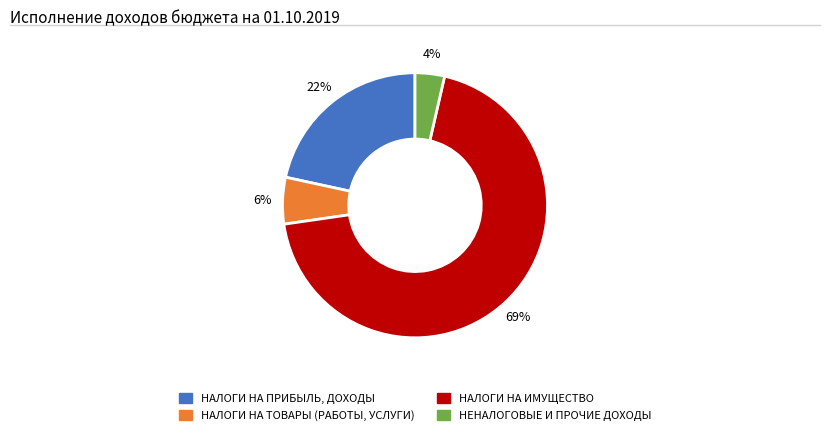

Combined, do НЕНАЛОГОВЫЕ И ПРОЧИЕ ДОХОДЫ and НАЛОГИ НА ИМУЩЕСТВО account for over 50%?

Yes